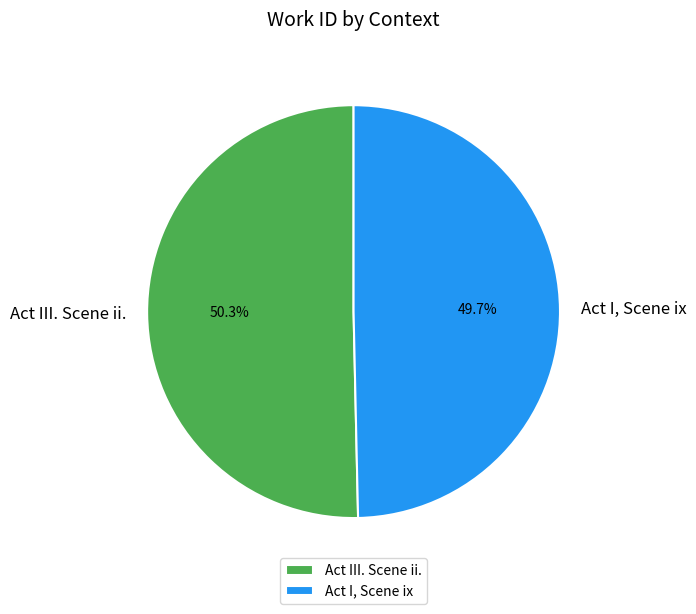

To the nearest percent, what is the difference between the Act III. Scene ii. and Act I, Scene ix slice percentages?

1%